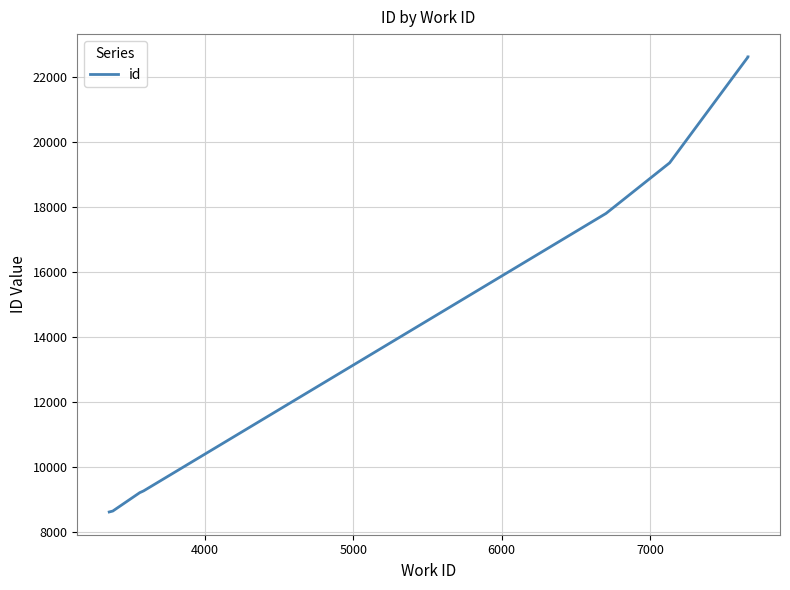

How many data points does each series have?

10